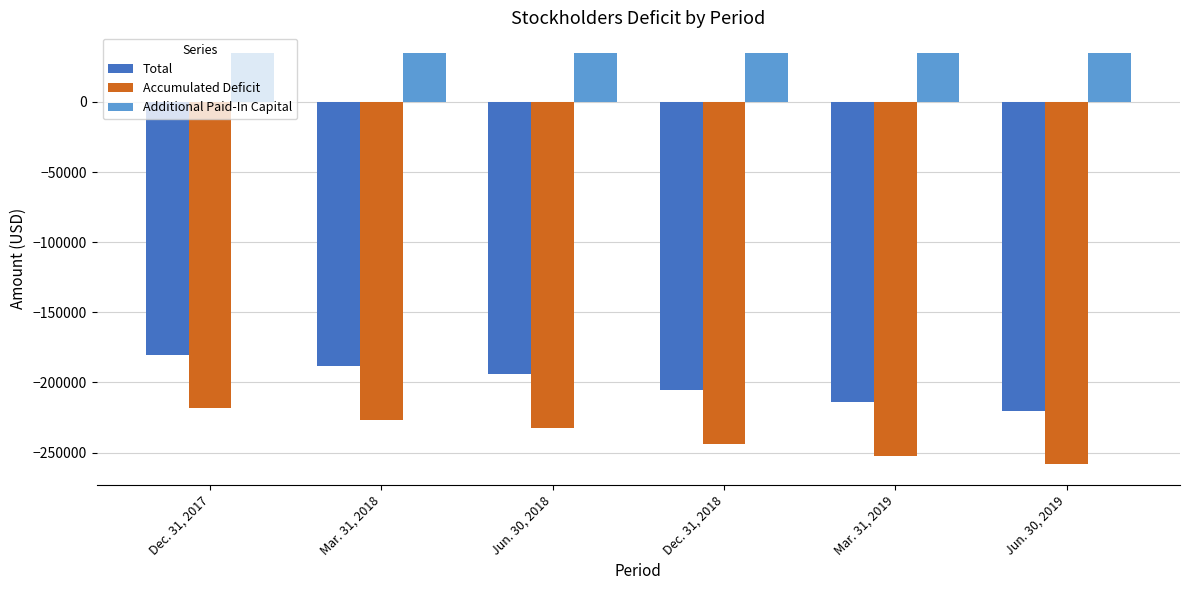

What position from the right is Mar. 31, 2019?

2